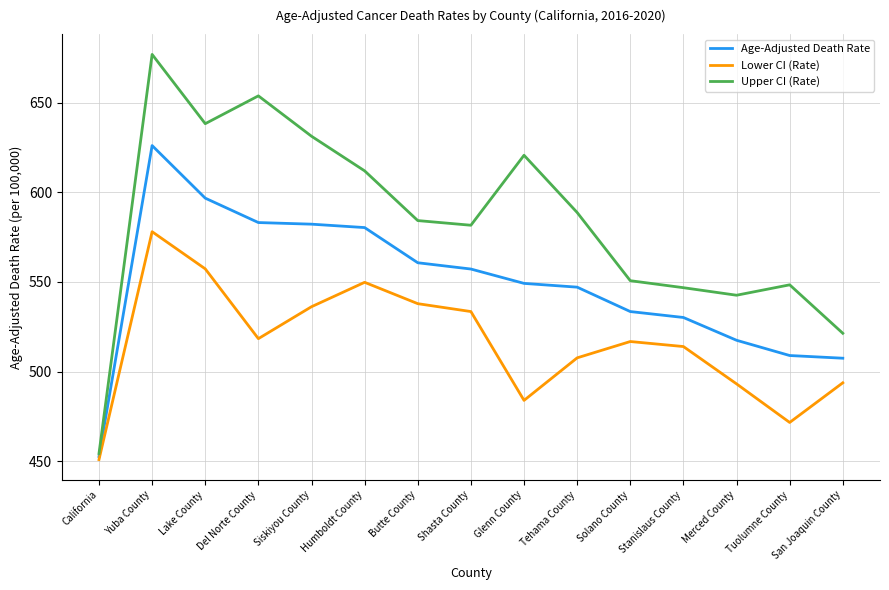

True or false: Upper CI (Rate) and Lower CI (Rate) cross at least once.

False